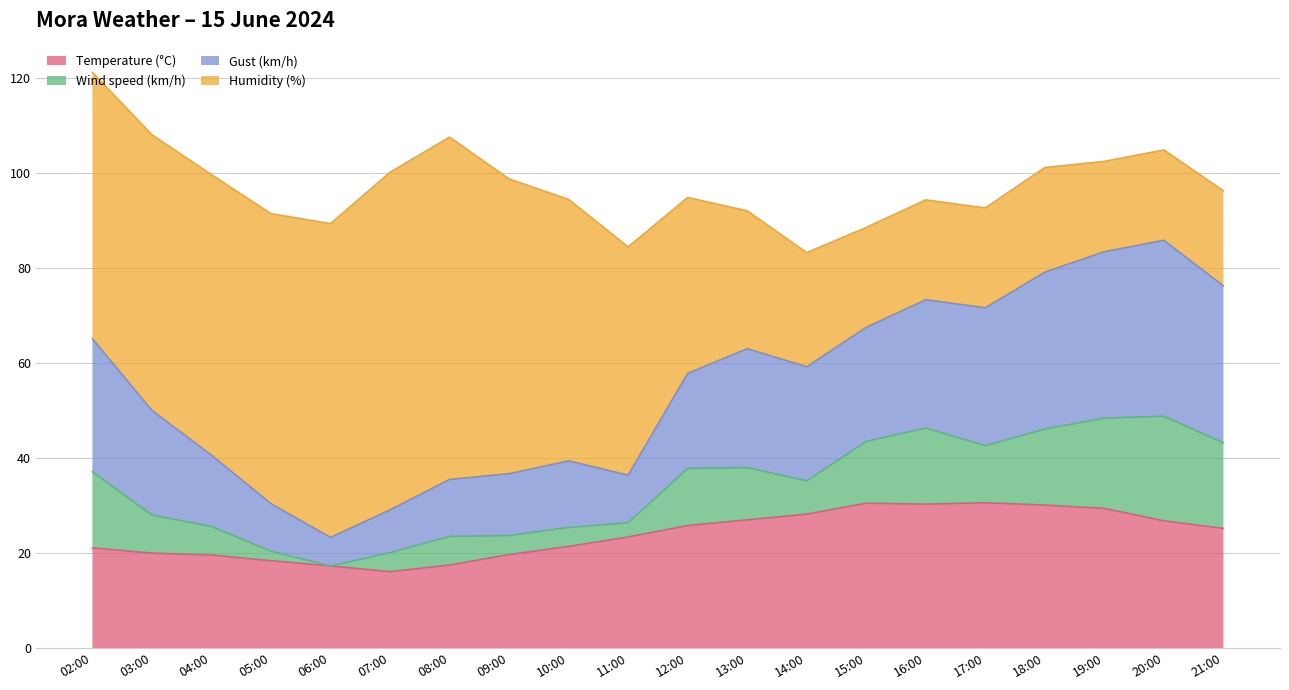

Where is the first local minimum for Temperature (°C)?

07:00